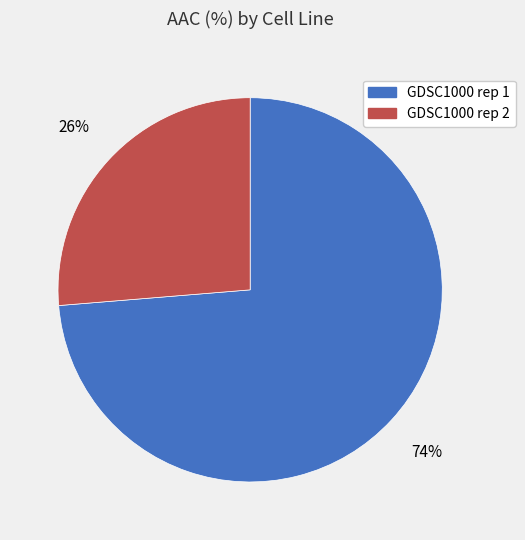

What percentage is the GDSC1000 rep 1 slice, to the nearest percent?

74%